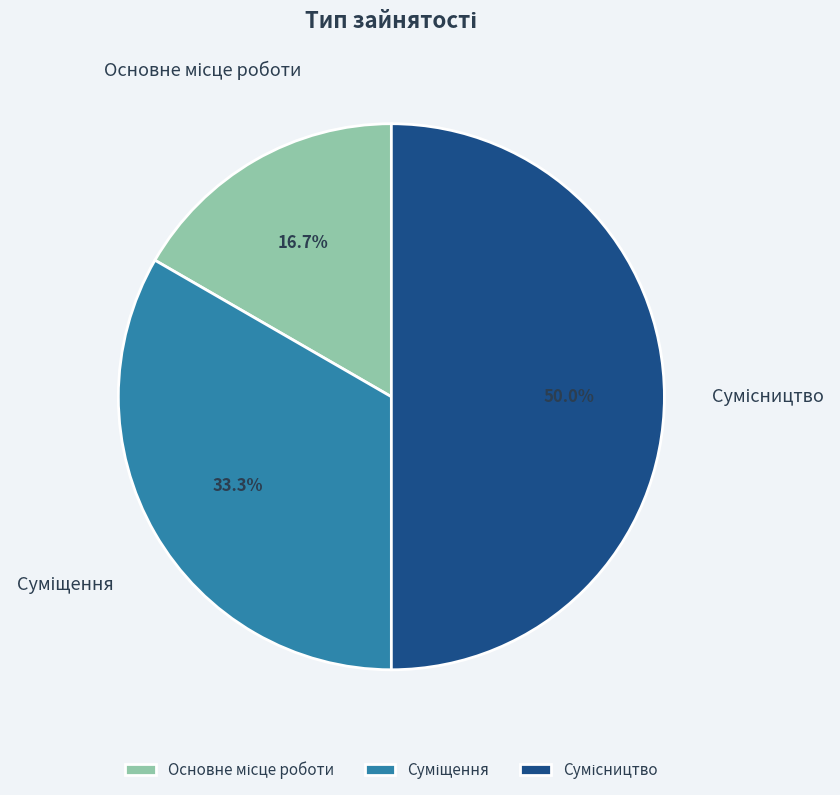

Rank the categories by value from highest to lowest.

Сумісництво, Суміщення, Основне місце роботи